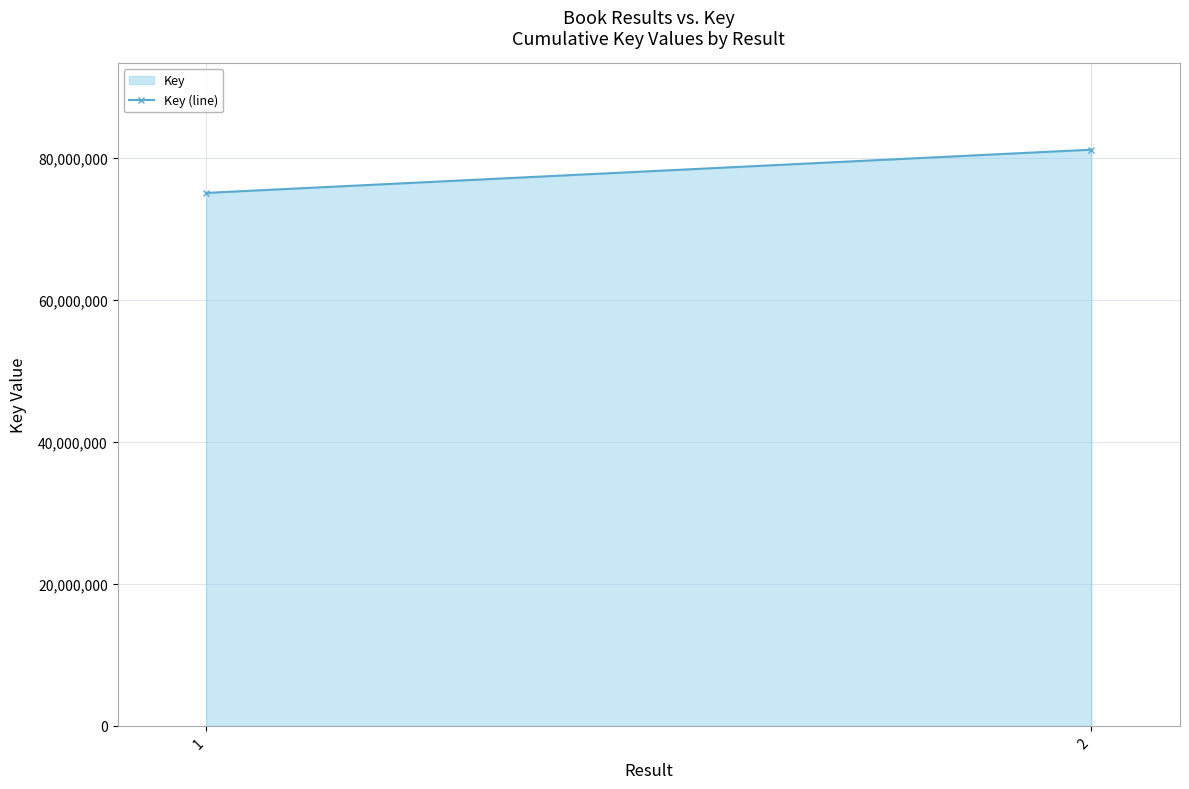

Reading left to right, extract all data points from this chart.

75080052	81173692